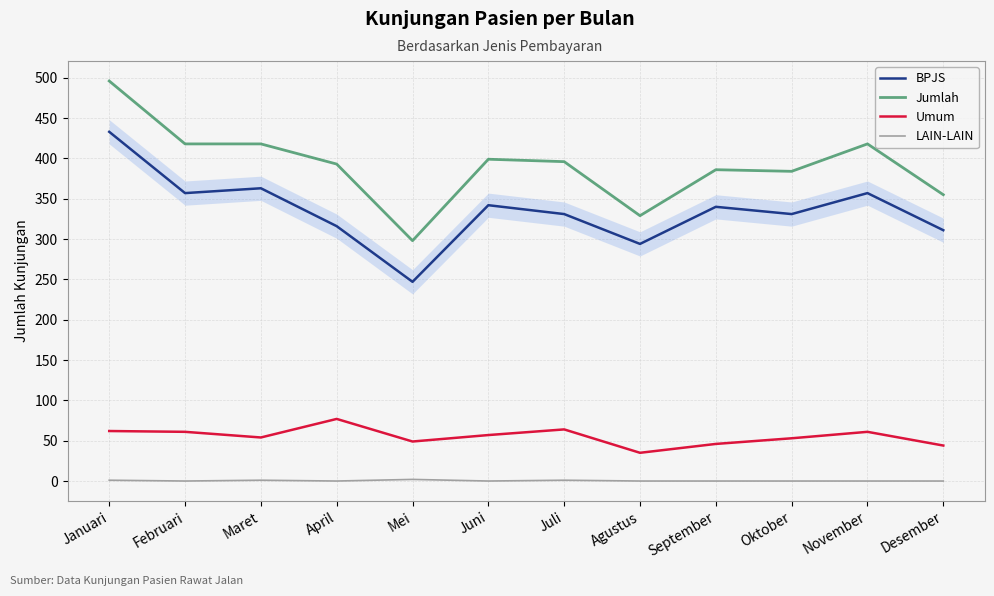

Which category has the lowest value in the BPJS series?

Mei